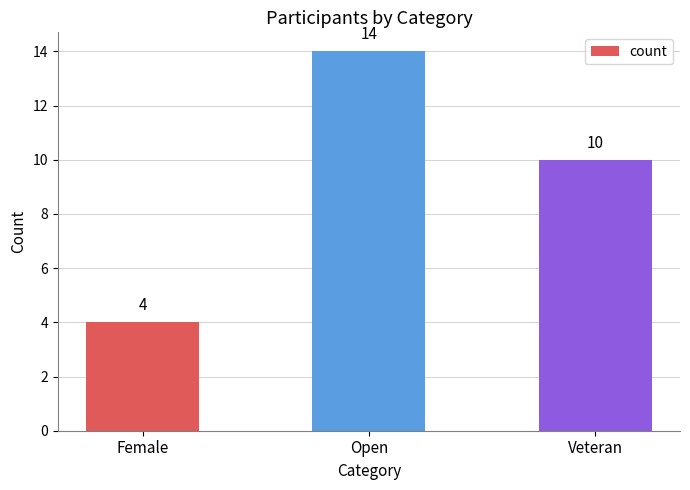

How many categories are shown in the chart?

3